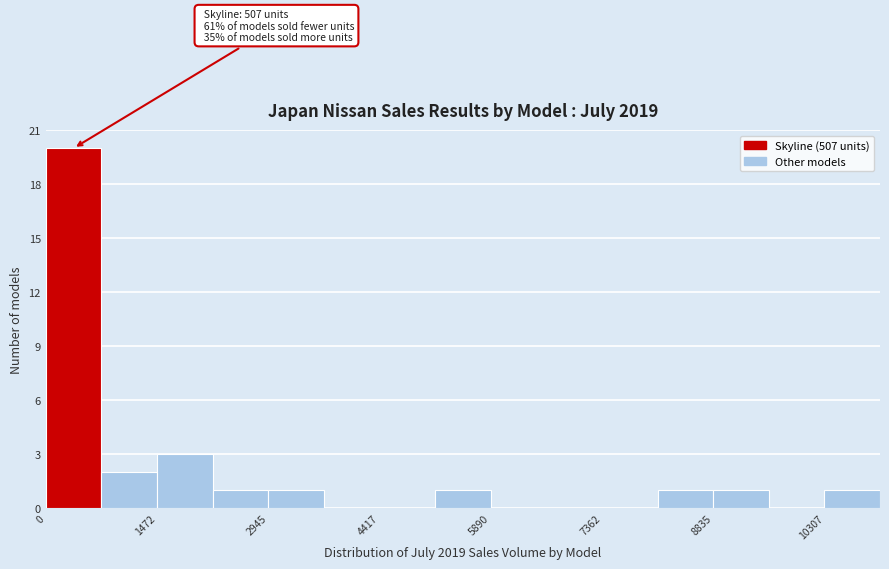

Read against the x-axis, roughly where is the centre of the tallest bar?

400